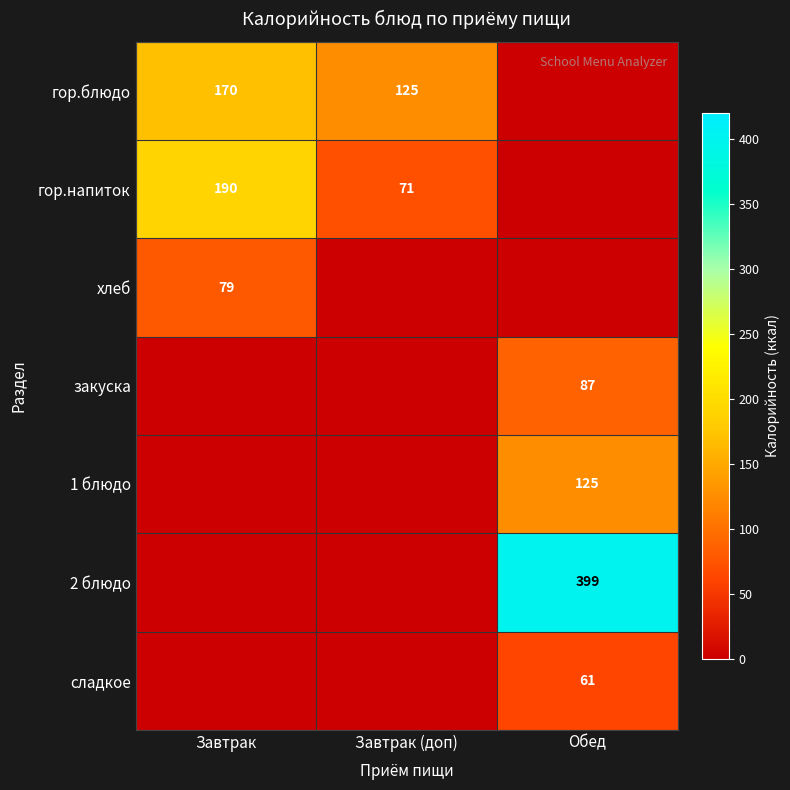

What is the spread (max minus min) of values at Завтрак (доп)?

125